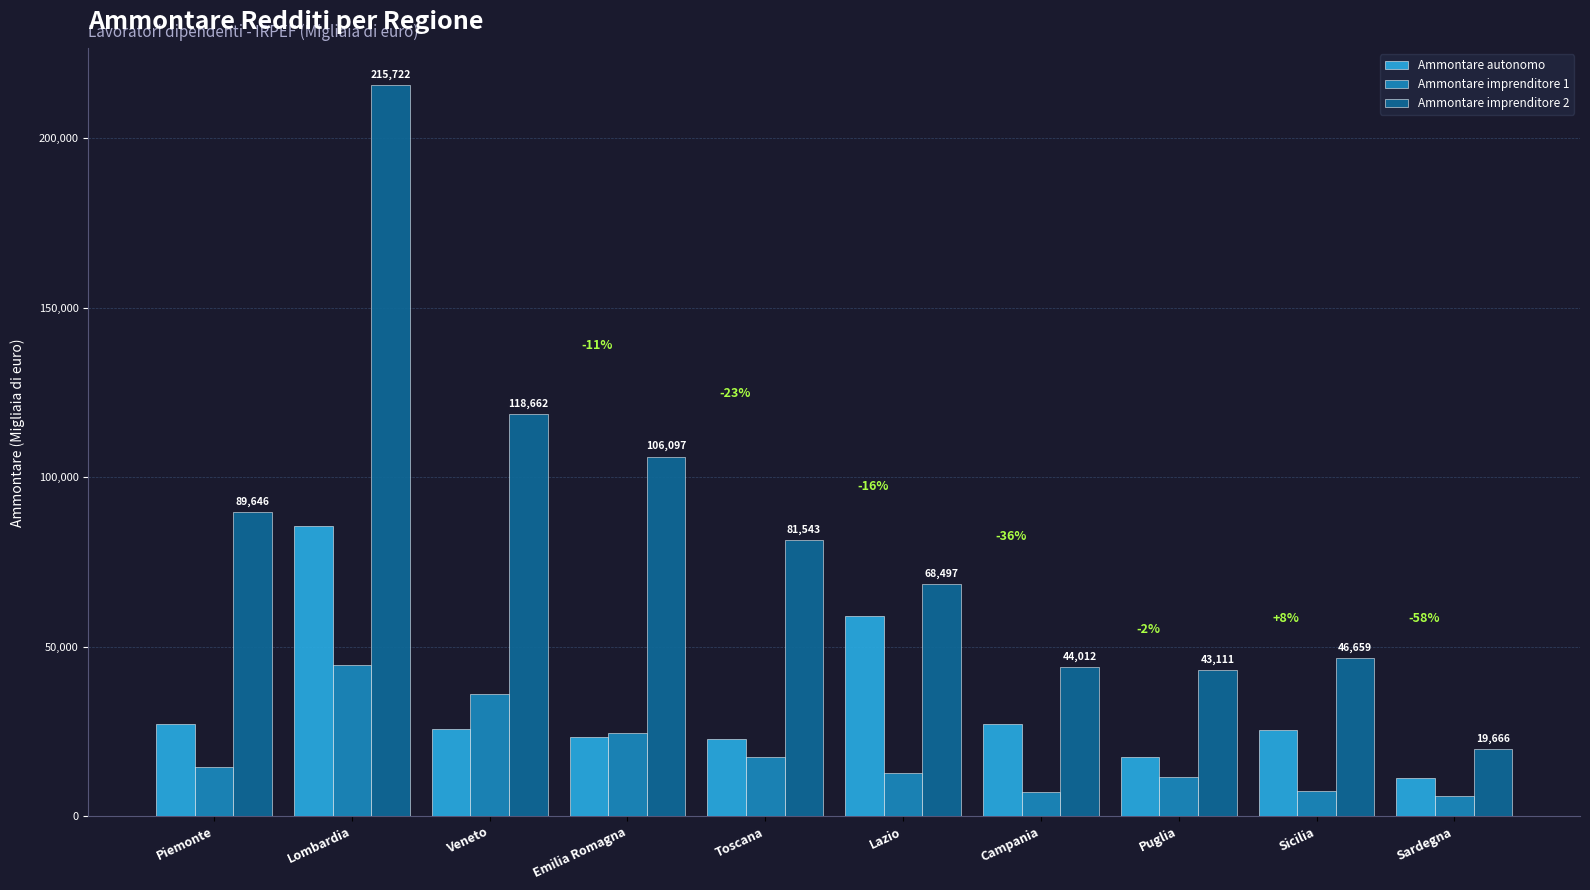

Is it true that Ammontare imprenditore 1 equals 24638 at Emilia Romagna?

True